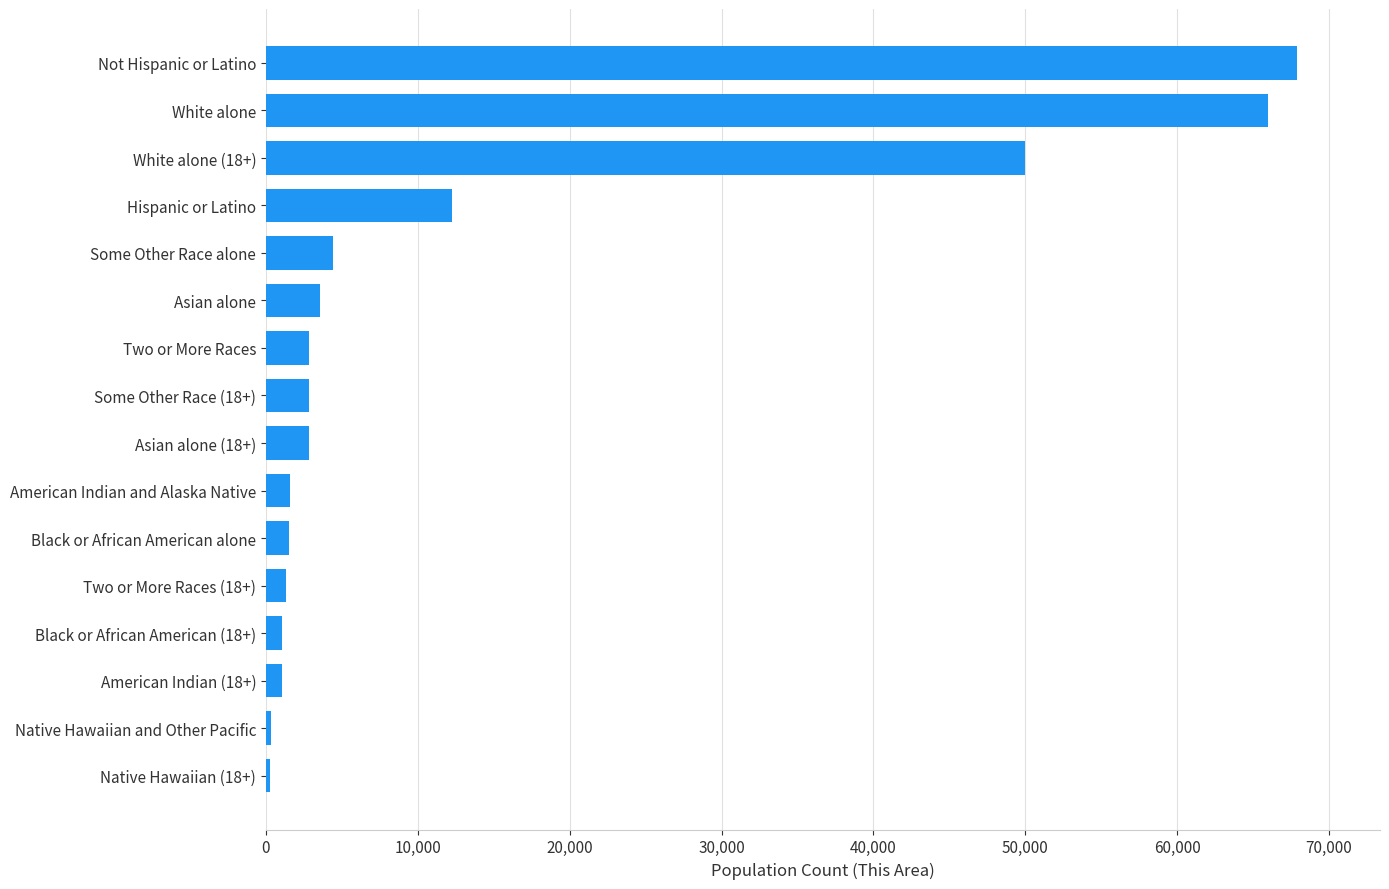

What is the sum of all values?

219686